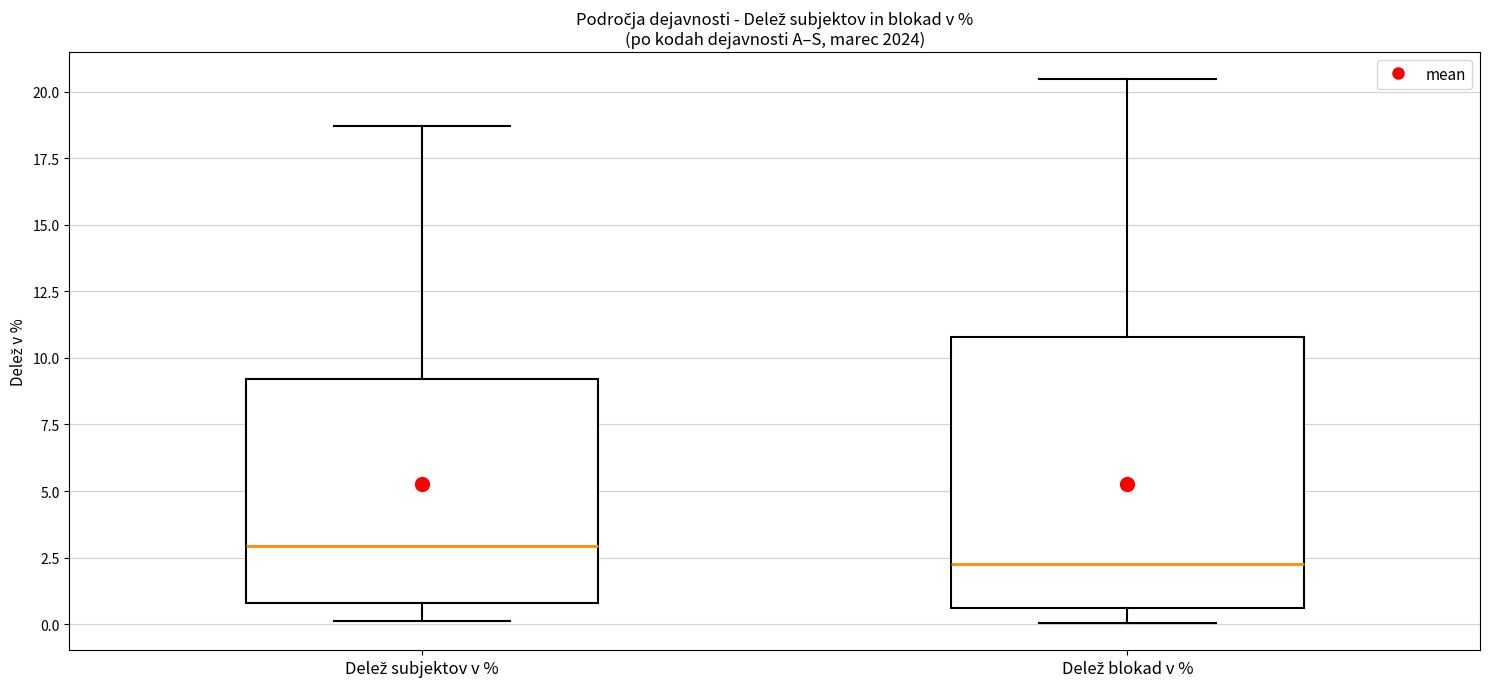

Reading left to right, read every box against the y-axis: the position of its median line, the range the box covers, and the ends of its whiskers. The values are not printed on the chart, so give them approximately, as read against the axis.

Delež subjektov v %: median 3.0, box 1.0 to 9.0, whiskers 0.0 to 18.5
Delež blokad v %: median 2.5, box 0.5 to 11.0, whiskers 0.0 to 20.5